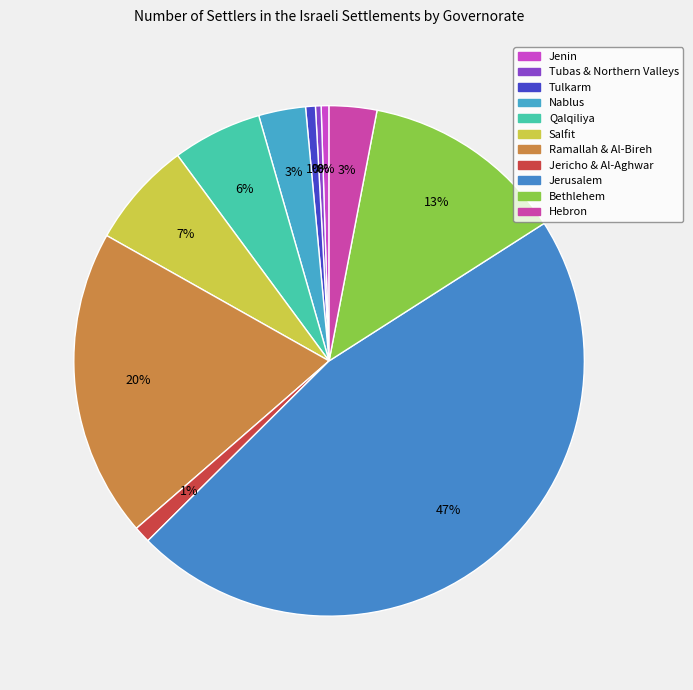

Count the number of slices in the pie.

11